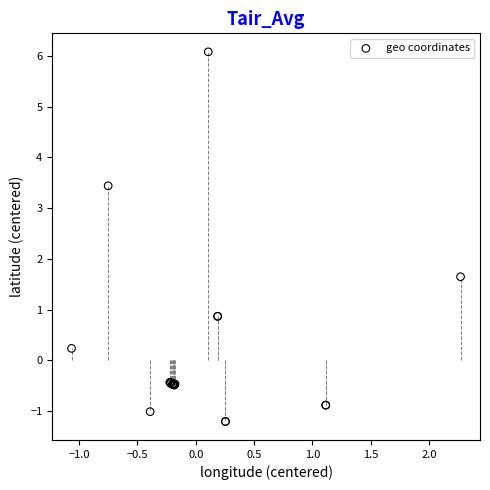

What Y value in the scatter plot is closest to 2?

1.6